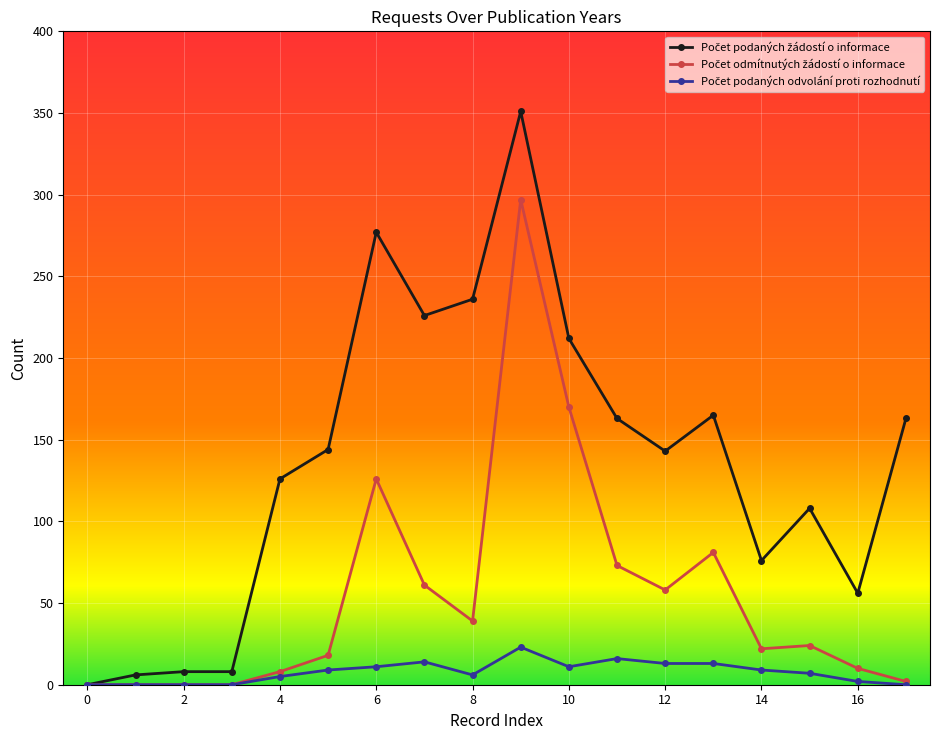

What is the greatest value displayed?

351